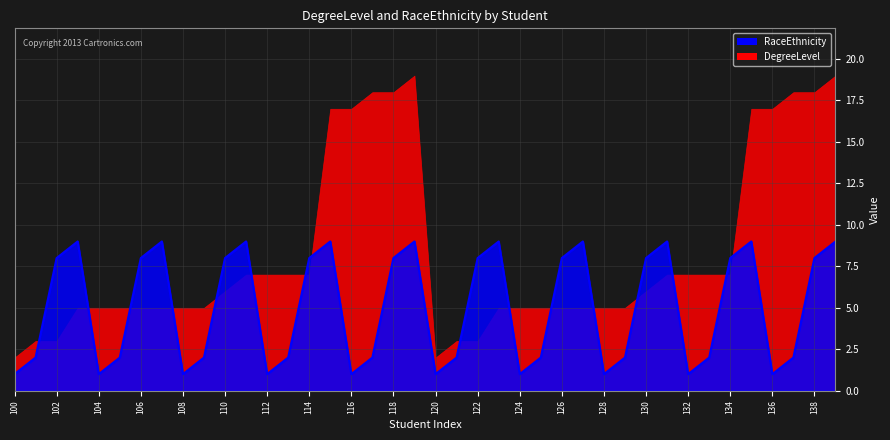

How many values are below 8?

20